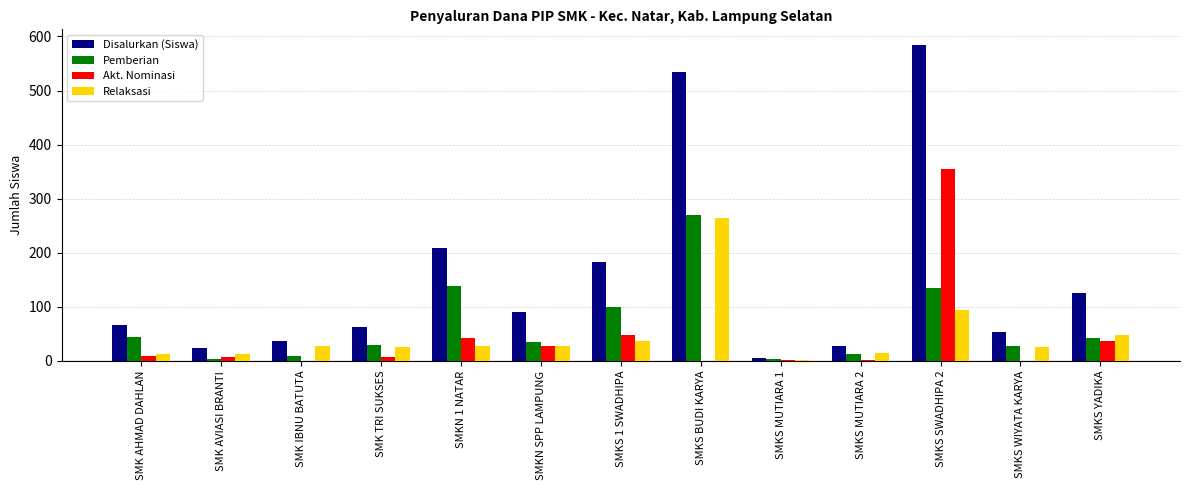

Is the value of Pemberian at SMKS MUTIARA 1 greater than the value of Akt. Nominasi at SMK AHMAD DAHLAN?

No